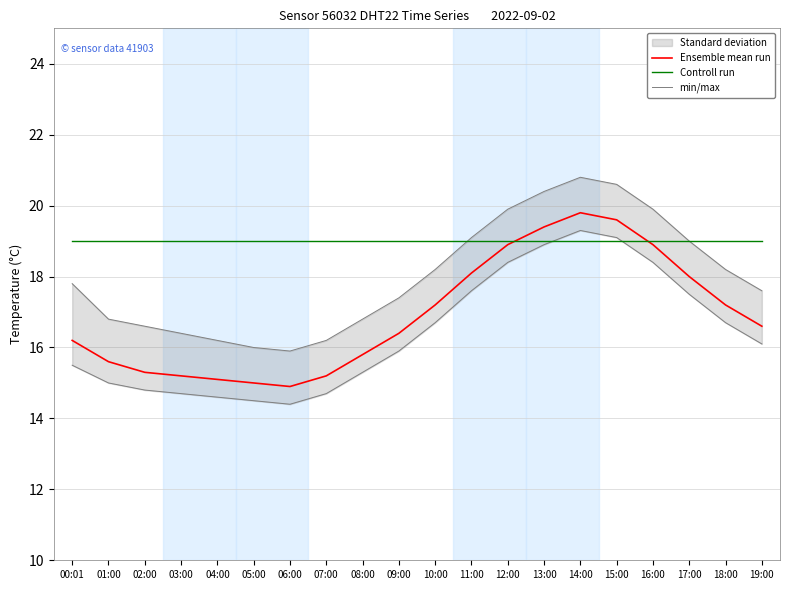

Where is Ensemble mean run nearest to the value 17?

10:00